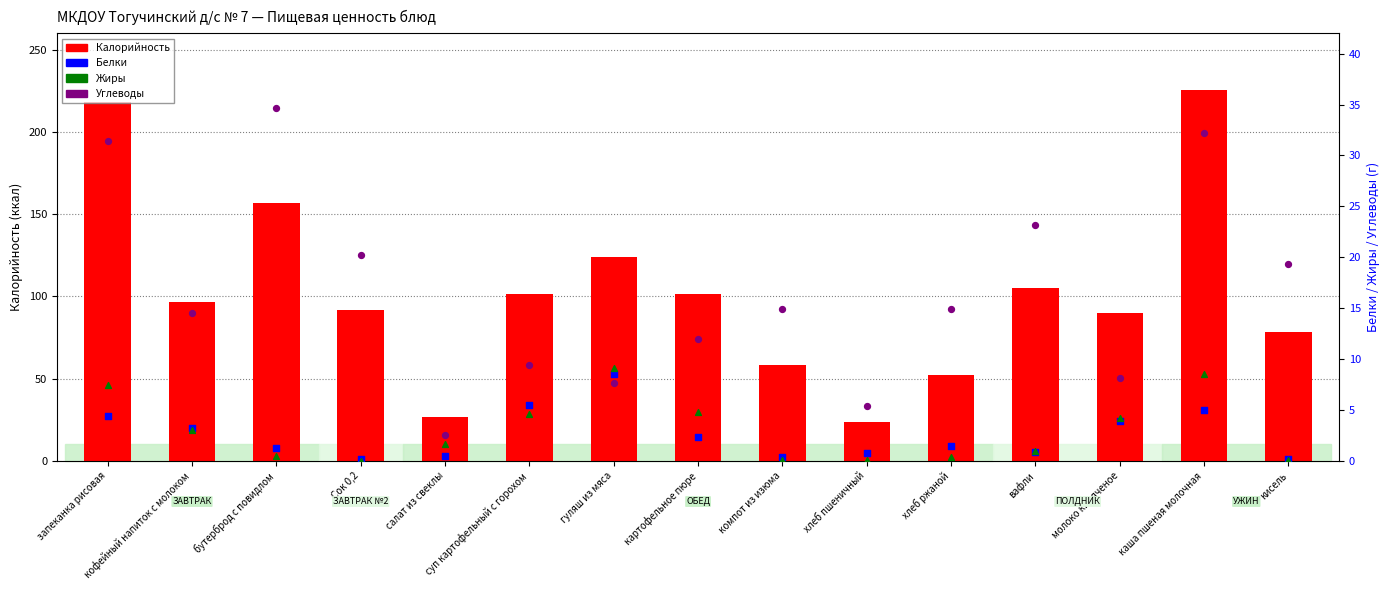

Which series has the largest Y range (max minus min)?

Калорийность